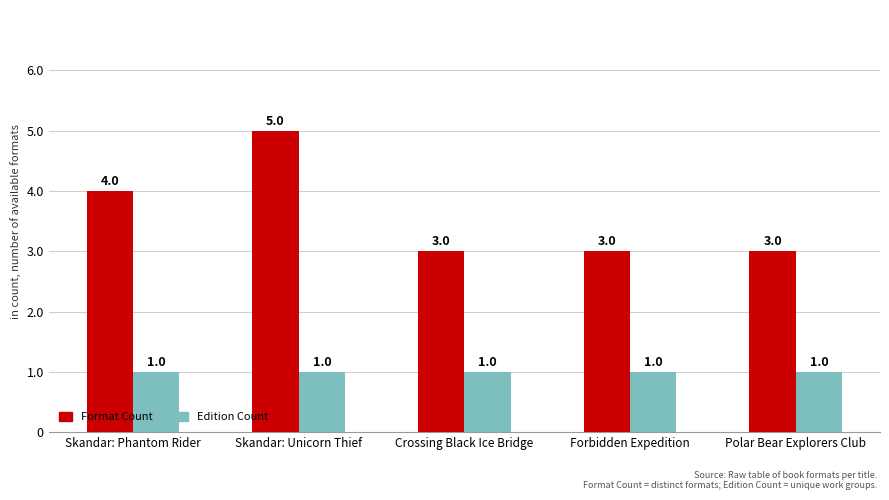

At Skandar: Phantom Rider, list the series in order from smallest to largest.

Edition Count, Format Count